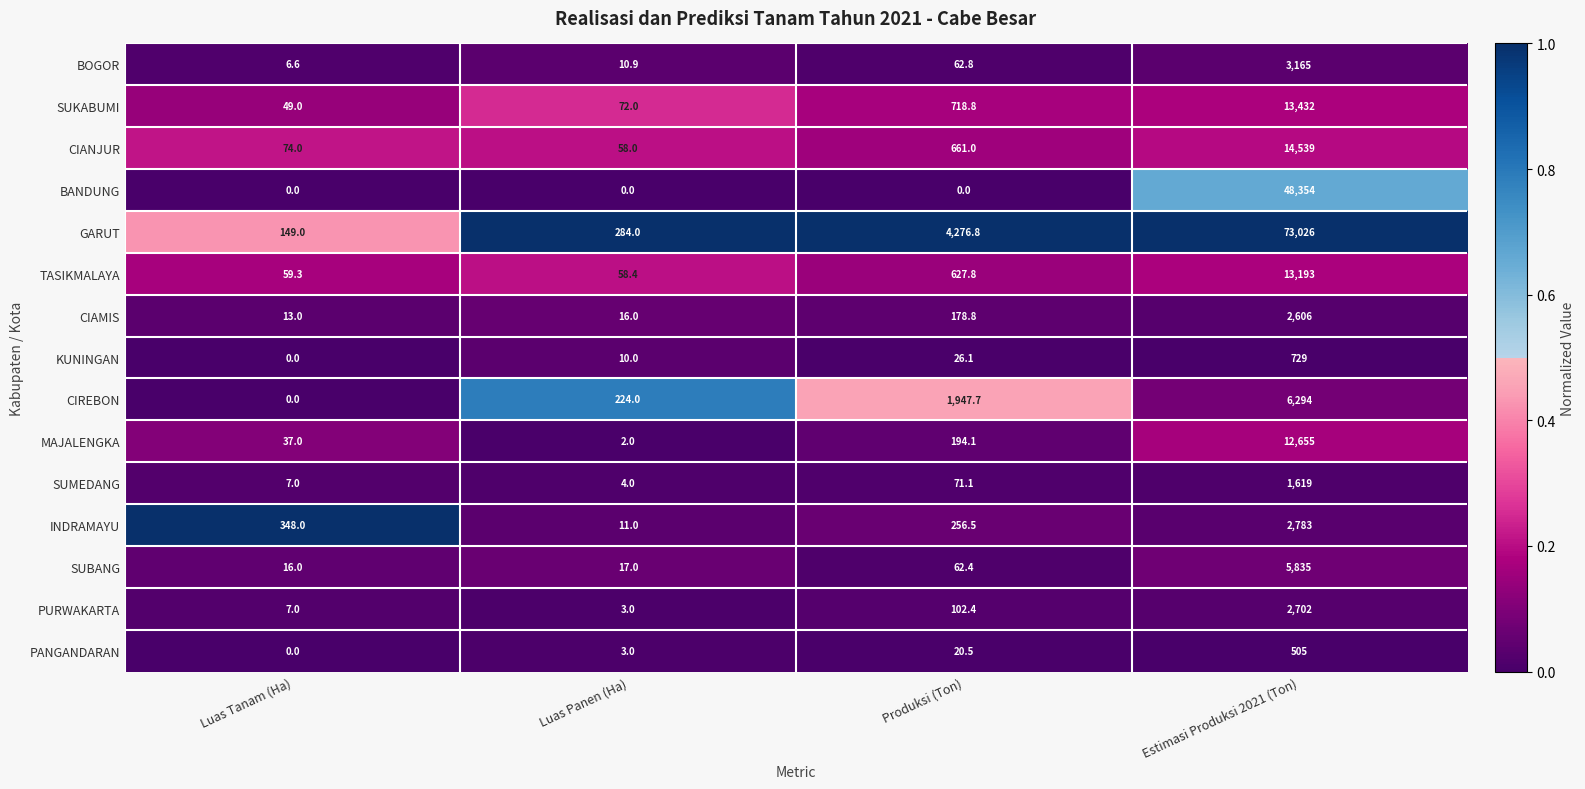

List the series in order of their peak value, highest first.

GARUT, BANDUNG, CIANJUR, SUKABUMI, TASIKMALAYA, MAJALENGKA, CIREBON, SUBANG, BOGOR, INDRAMAYU, PURWAKARTA, CIAMIS, SUMEDANG, KUNINGAN, PANGANDARAN